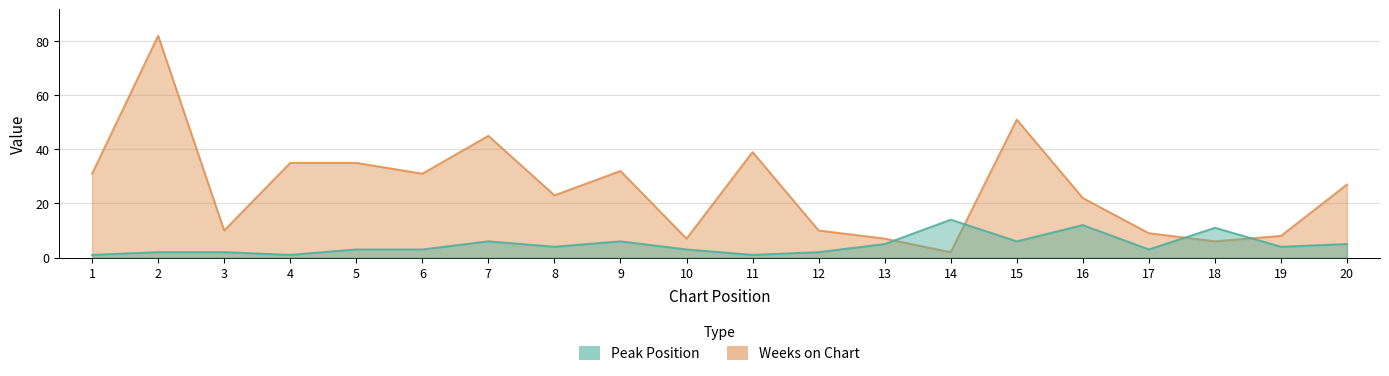

How many lines are shown in the chart?

2